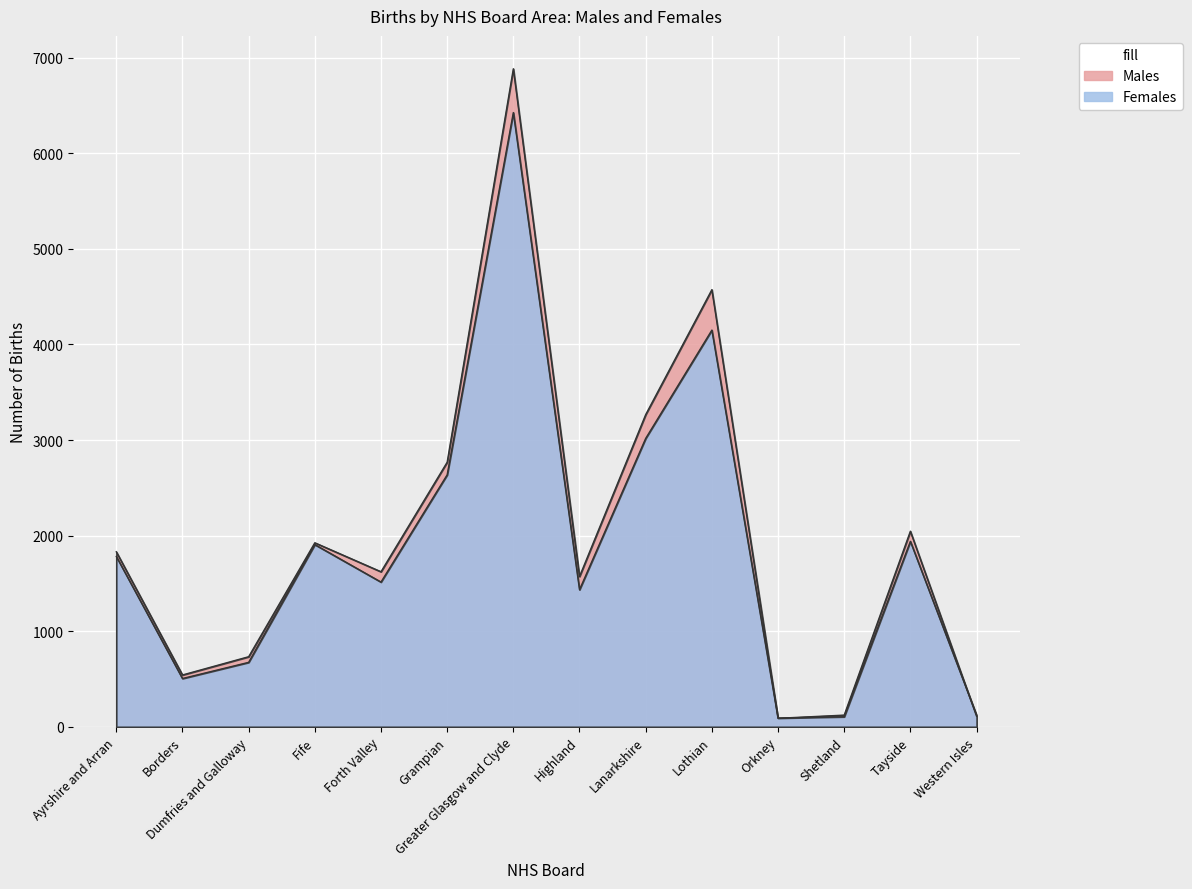

Where is the first local maximum for Males?

Fife